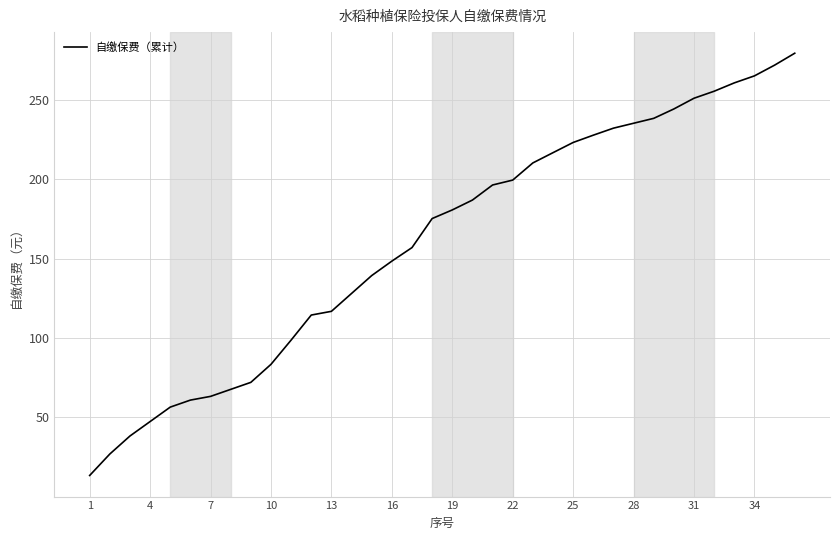

What is the smallest value displayed?

13.5